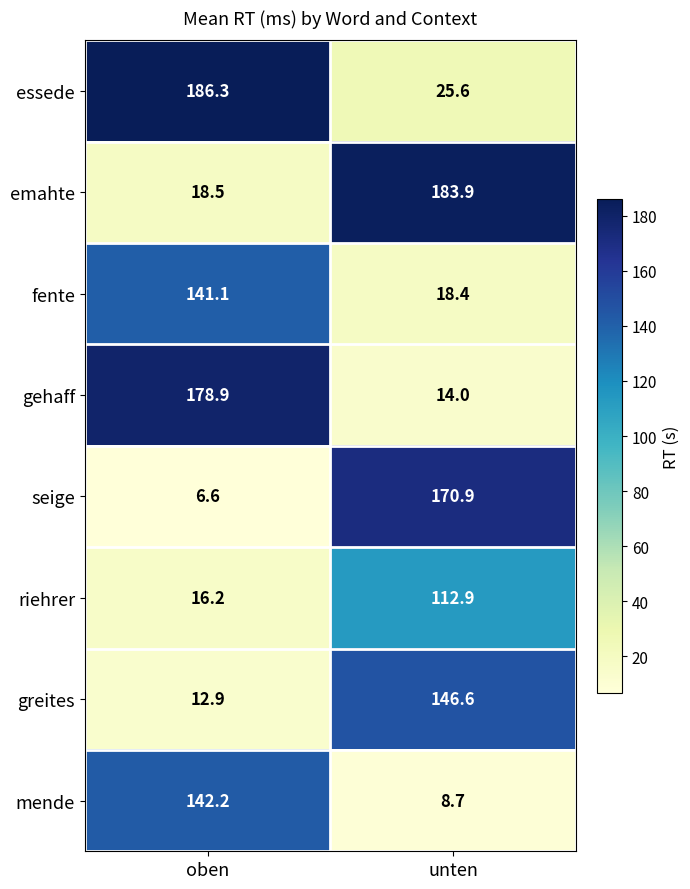

Reading right to left, what are all the values shown in this chart?

essede: 25.6	186.3
emahte: 183.9	18.5
fente: 18.4	141.1
gehaff: 14.0	178.9
seige: 170.9	6.6
riehrer: 112.9	16.2
greites: 146.6	12.9
mende: 8.7	142.2